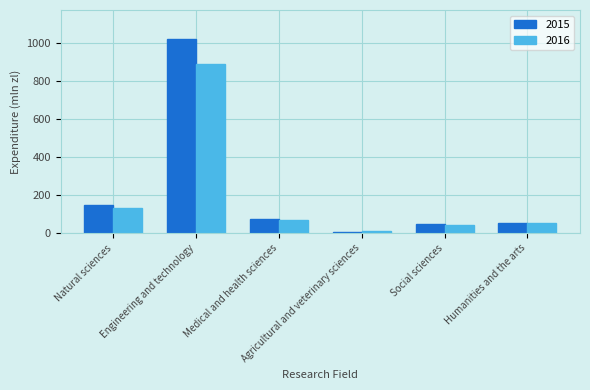

At which category is the sum across all series the highest?

Engineering and technology